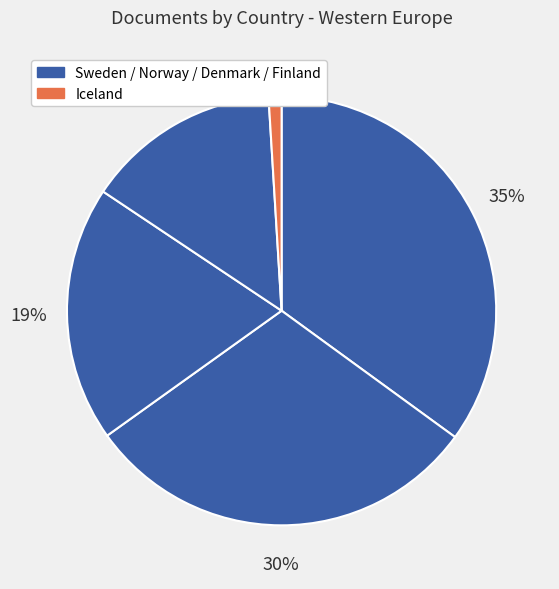

How many slices are in this pie chart?

5